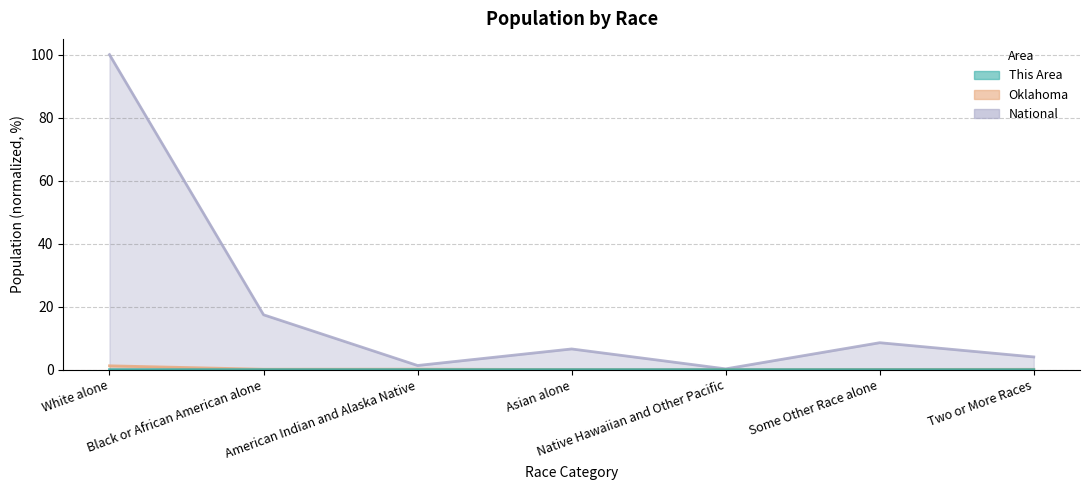

Reading left to right, what are all the values shown in this chart?

This Area: 0.0	0.0	0.0	0.0	0.0	0.0	0.0
Oklahoma: 1.2	0.1	0.1	0.0	0.0	0.1	0.1
National: 100.0	17.4	1.3	6.6	0.2	8.5	4.0